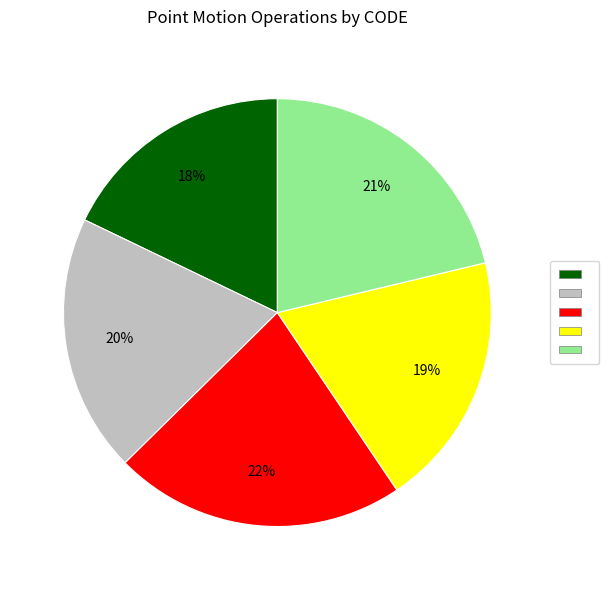

Is there a majority slice in this chart?

No